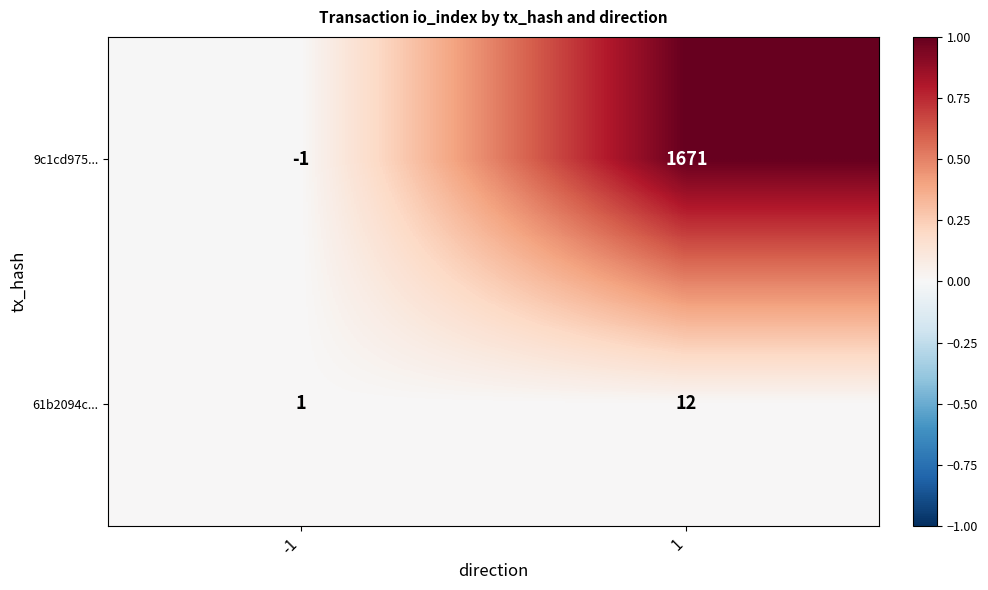

At -1, list the series in order from smallest to largest.

9c1cd975..., 61b2094c...